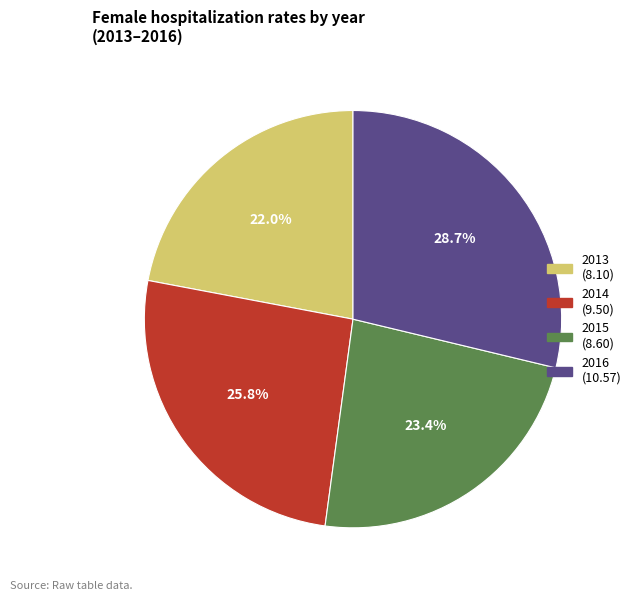

To the nearest percent, what portion does 2016 represent?

29%